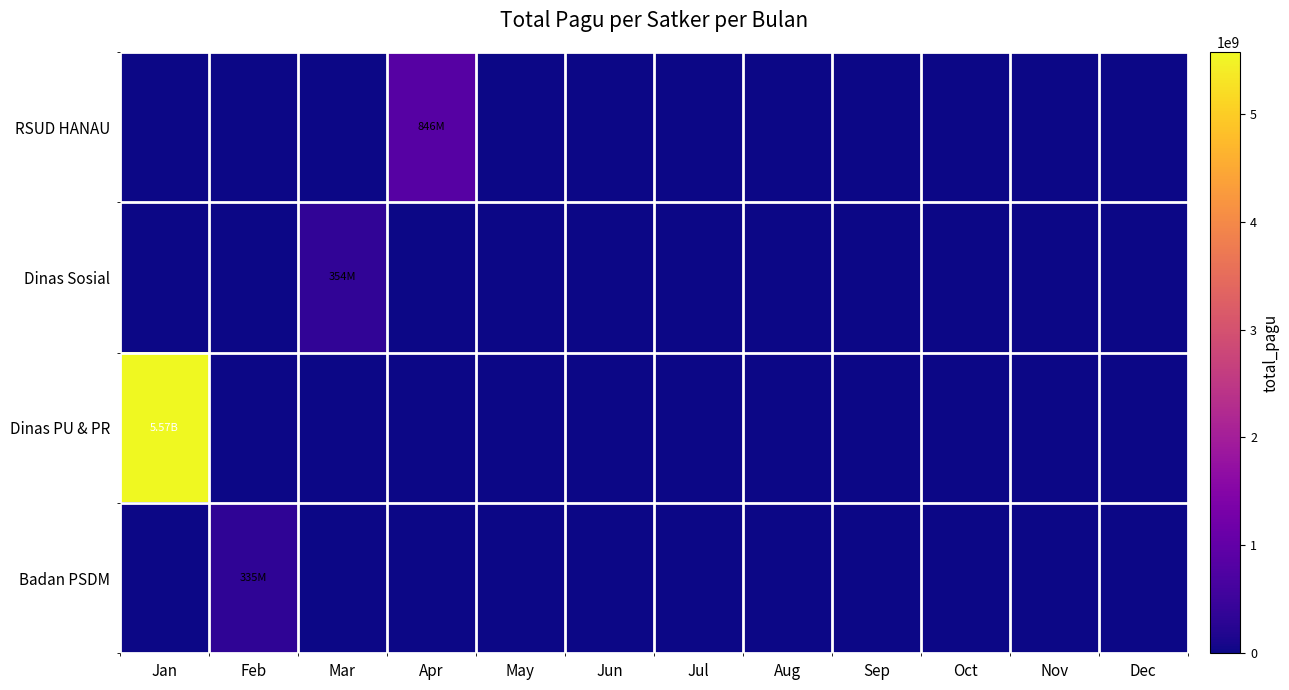

Between Jan and Sep, which series saw the biggest shift?

Dinas PU & PR